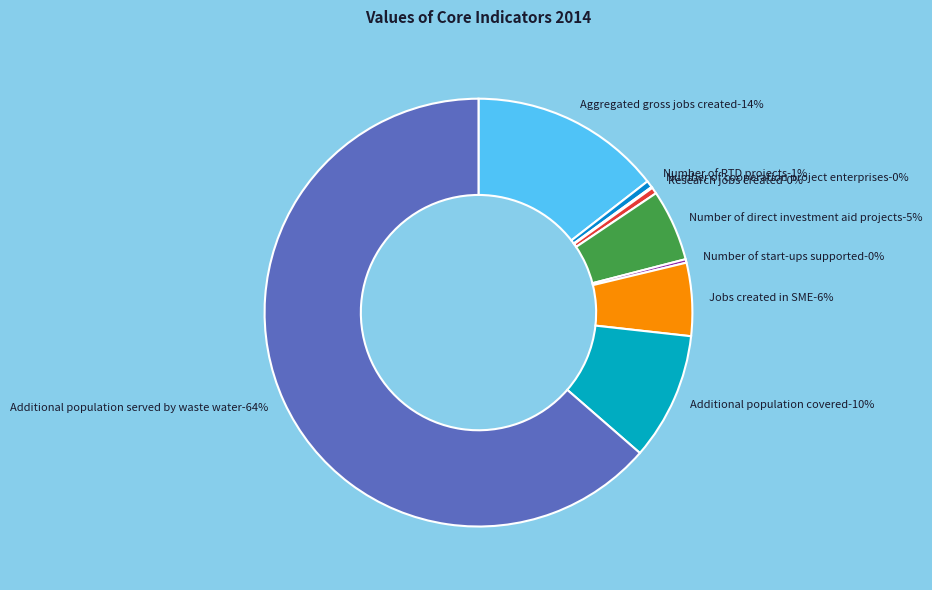

What is the smallest slice in the pie chart?

Number of cooperation project enterprises